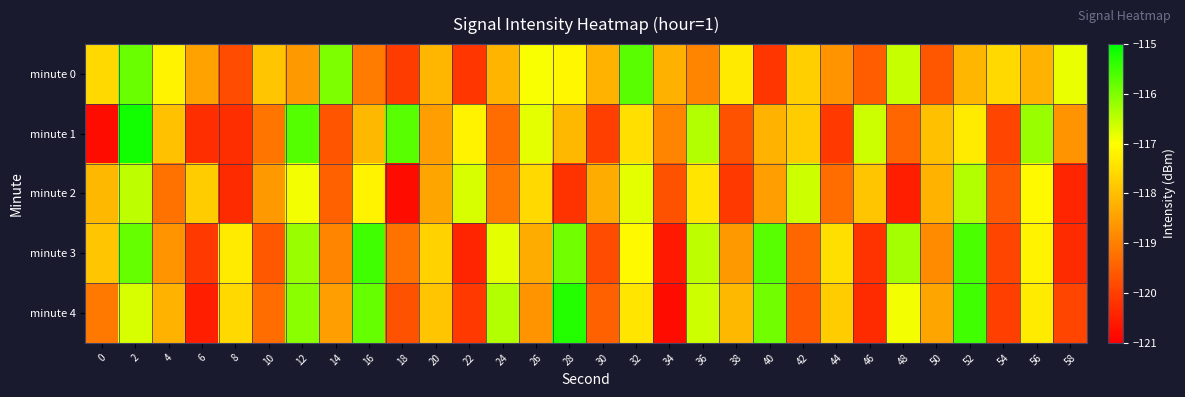

Reading left to right, what are all the values shown in this chart?

minute 0: 0=-117.6	2=-115.8	4=-117.2	6=-118.5	8=-119.8	10=-117.9	12=-118.6	14=-116.0	16=-119.0	18=-120.0	20=-118.1	22=-120.1	24=-118.1	26=-117.0	28=-117.1	30=-118.2	32=-115.7	34=-118.2	36=-118.9	38=-117.3	40=-120.2	42=-117.7	44=-118.7	46=-119.5	48=-116.6	50=-119.6	52=-118.1	54=-117.6	56=-118.2	58=-116.8
minute 1: 0=-120.8	2=-115.2	4=-118.0	6=-120.3	8=-120.3	10=-119.2	12=-115.7	14=-119.7	16=-118.1	18=-115.7	20=-118.5	22=-117.2	24=-119.3	26=-116.8	28=-118.1	30=-120.0	32=-117.5	34=-118.9	36=-116.4	38=-119.7	40=-118.2	42=-117.8	44=-120.1	46=-116.6	48=-119.4	50=-118.0	52=-117.3	54=-119.9	56=-116.2	58=-118.7
minute 2: 0=-118.1	2=-116.5	4=-119.2	6=-117.8	8=-120.3	10=-118.6	12=-116.9	14=-119.5	16=-117.2	18=-120.8	20=-118.4	22=-116.7	24=-119.1	26=-117.6	28=-120.2	30=-118.3	32=-116.8	34=-119.7	36=-117.4	38=-120.1	40=-118.5	42=-116.6	44=-119.3	46=-117.9	48=-120.5	50=-118.2	52=-116.4	54=-119.6	56=-117.1	58=-120.4
minute 3: 0=-117.9	2=-115.8	4=-118.7	6=-120.1	8=-117.3	10=-119.6	12=-116.2	14=-118.9	16=-115.5	18=-119.2	20=-117.7	22=-120.4	24=-116.8	26=-118.3	28=-115.9	30=-119.8	32=-117.1	34=-120.6	36=-116.5	38=-118.6	40=-115.7	42=-119.4	44=-117.5	46=-120.2	48=-116.3	50=-118.8	52=-115.6	54=-119.9	56=-117.2	58=-120.3
minute 4: 0=-119.1	2=-116.7	4=-118.2	6=-120.5	8=-117.6	10=-119.3	12=-116.1	14=-118.5	16=-115.8	18=-119.7	20=-117.9	22=-120.1	24=-116.4	26=-118.7	28=-115.3	30=-119.5	32=-117.4	34=-120.8	36=-116.6	38=-118.1	40=-115.9	42=-119.6	44=-117.8	46=-120.3	48=-116.9	50=-118.4	52=-115.5	54=-120.0	56=-117.3	58=-119.9